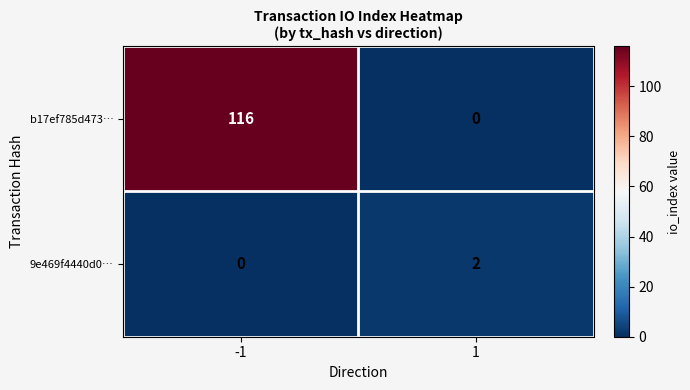

The b17ef785d473… series shows 0 at 1. True or false?

True